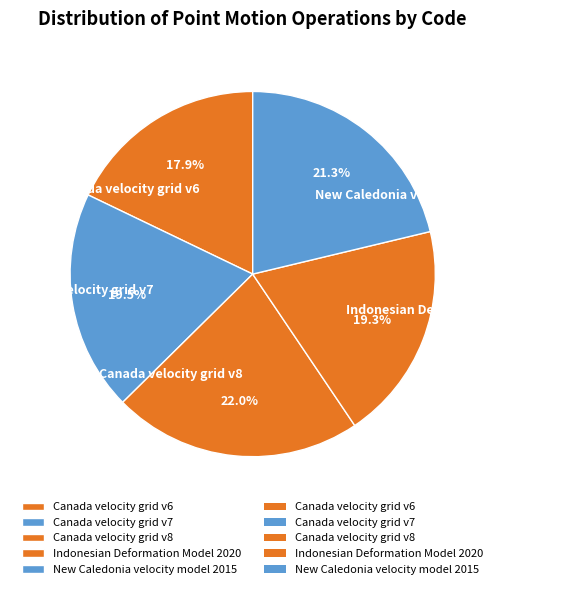

What percentage is NOT represented by Canada velocity grid v7?

80.5%